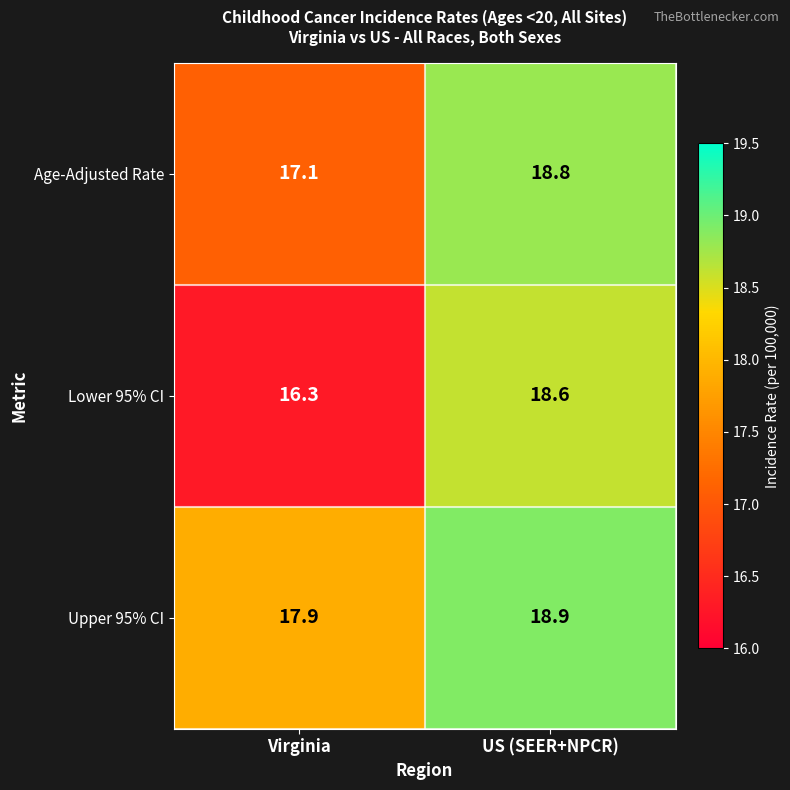

At which label is Upper 95% CI closest to 18?

Virginia